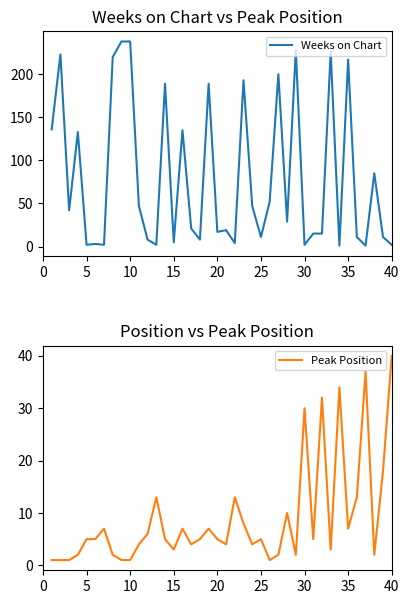

What is the approximate value of Peak Position at 10?

1